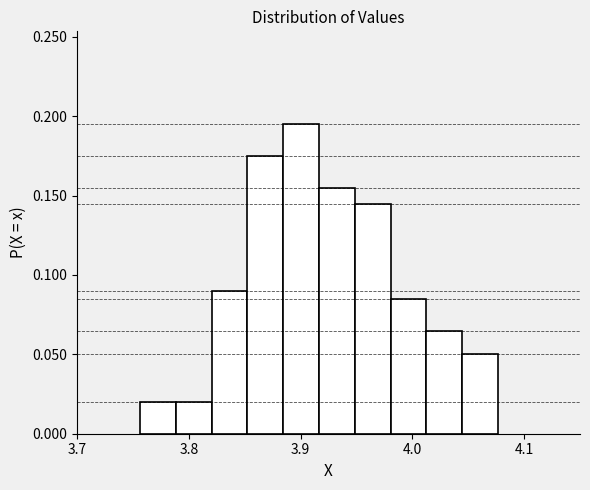

Around what value on the x-axis is the tallest bar? Give the approximate position of its centre, as read against the axis.

3.90